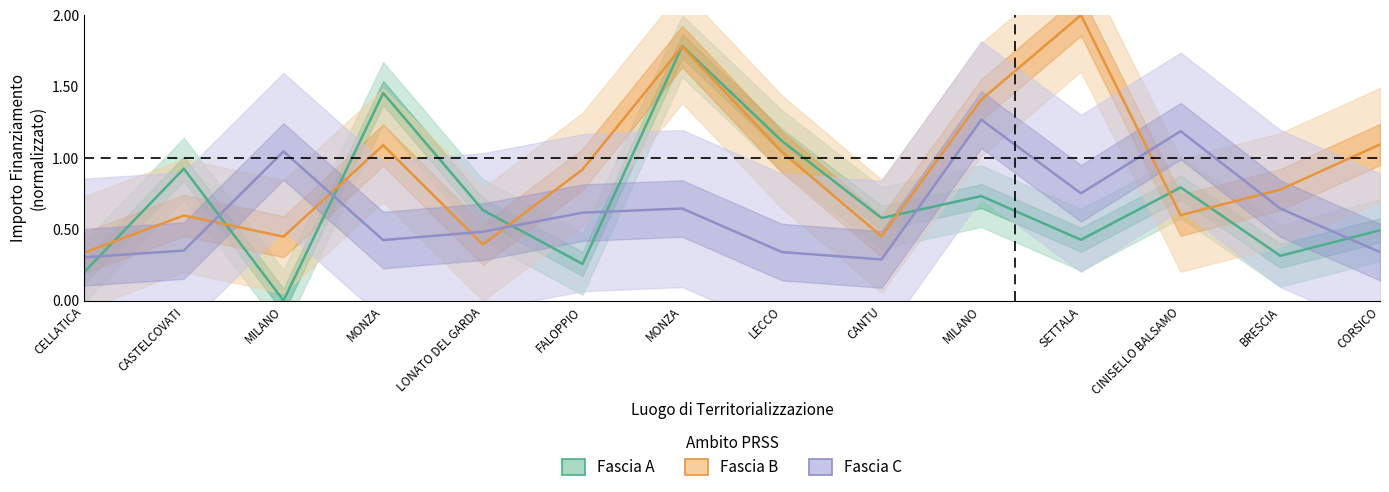

In Fascia C, how many points are lower than both neighbors (excluding endpoints)?

3